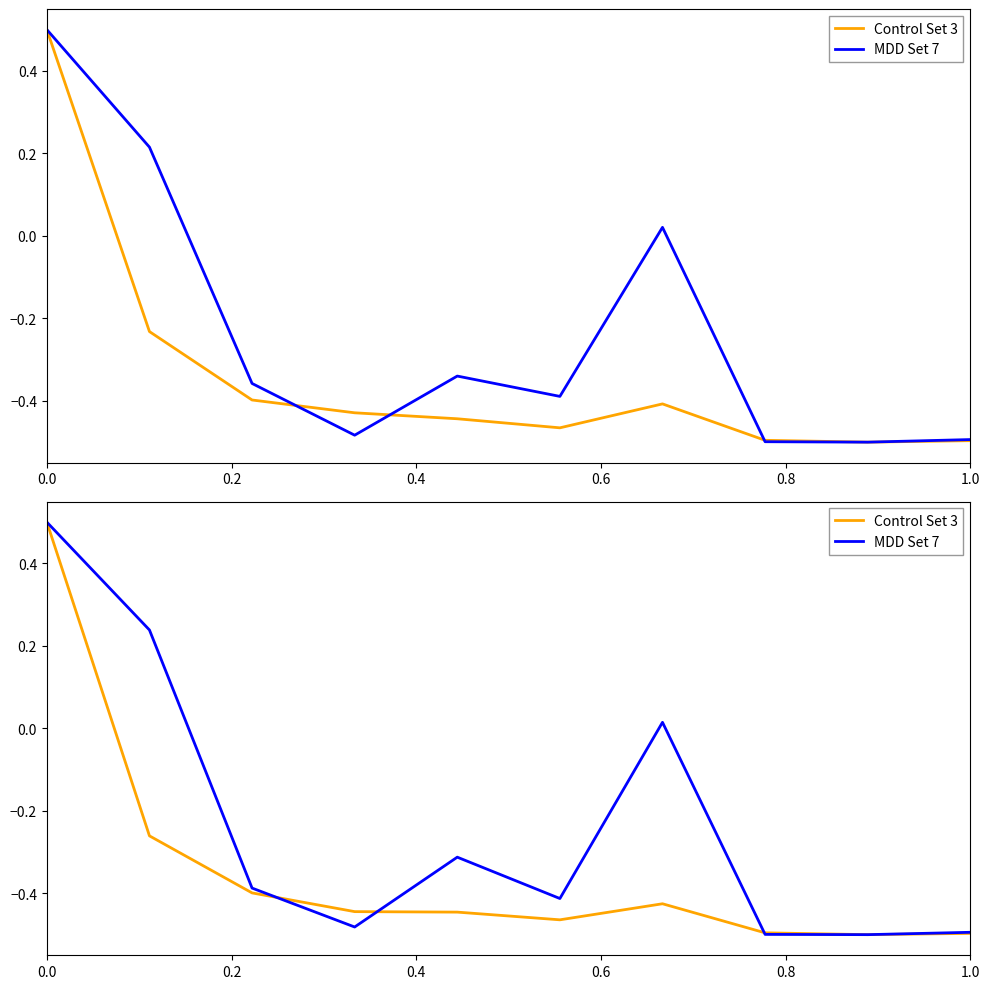

List the series in order of their peak value, lowest first.

Control Set 3, MDD Set 7